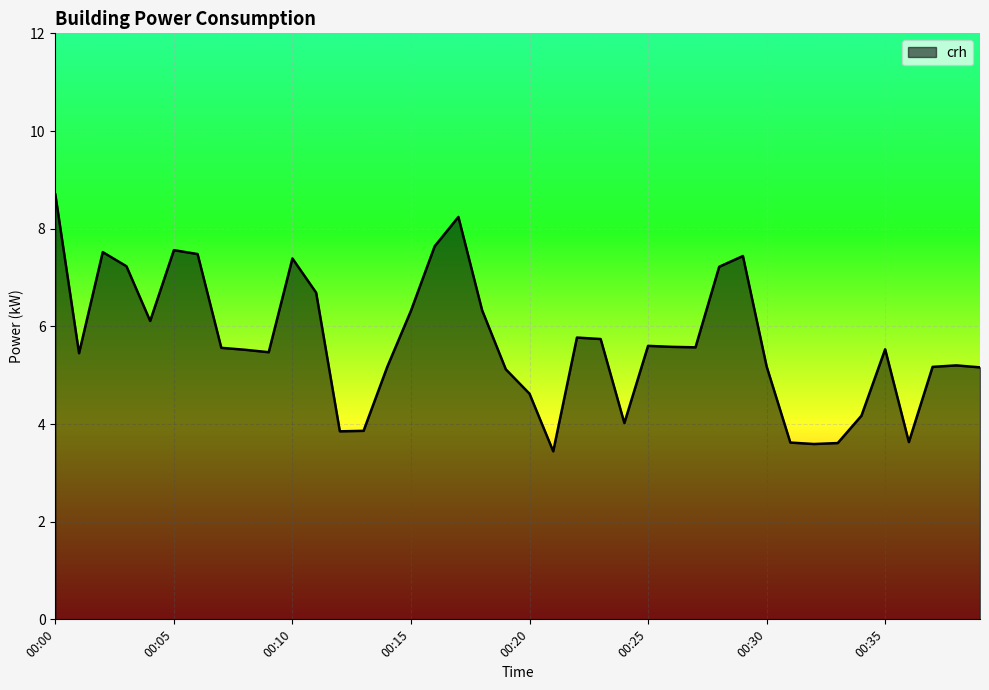

What is the minimum value shown in the chart?

3.4